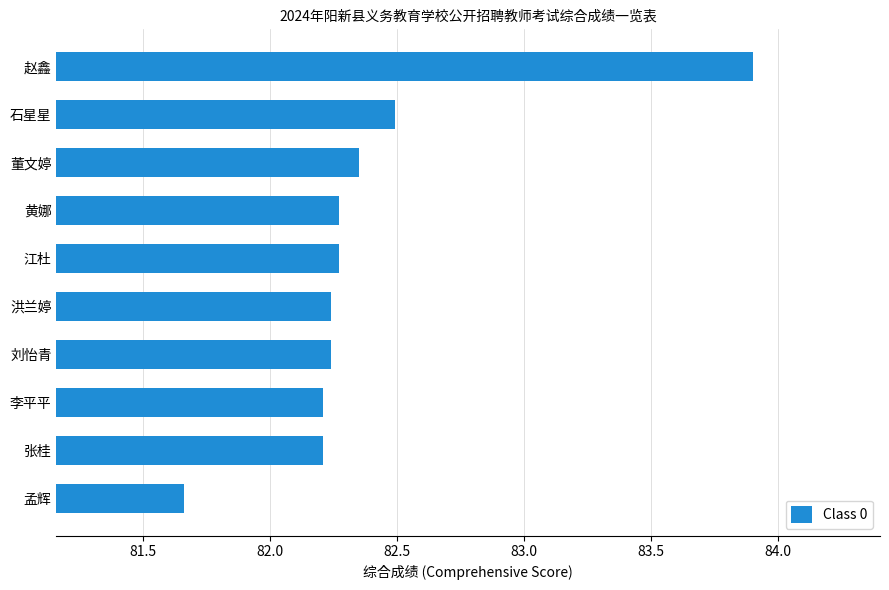

Is it true that the value at 刘怡青 is 82.2?

True